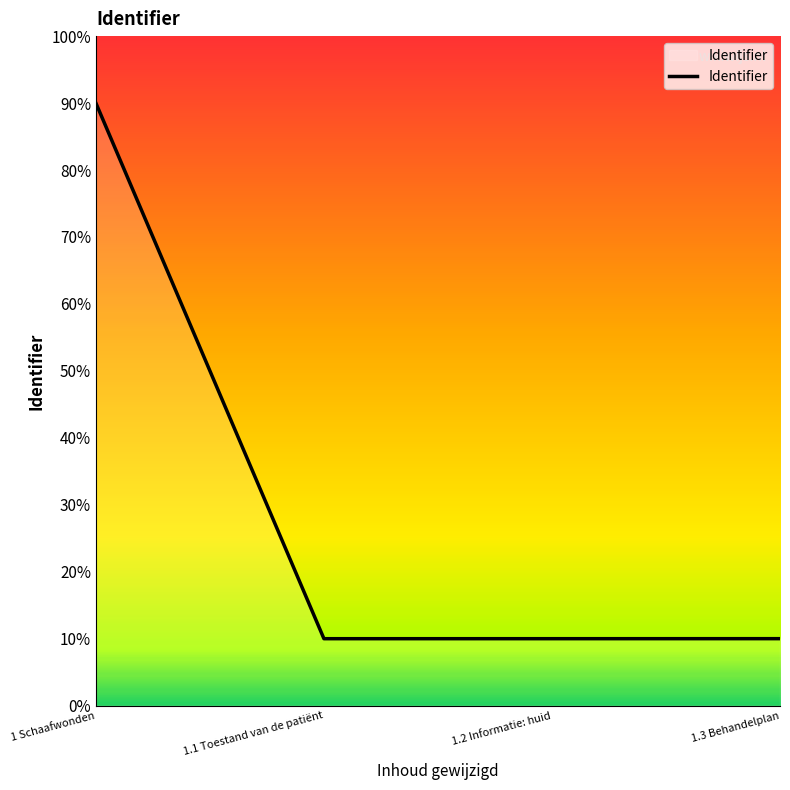

Does the chart have visible grid lines?

No